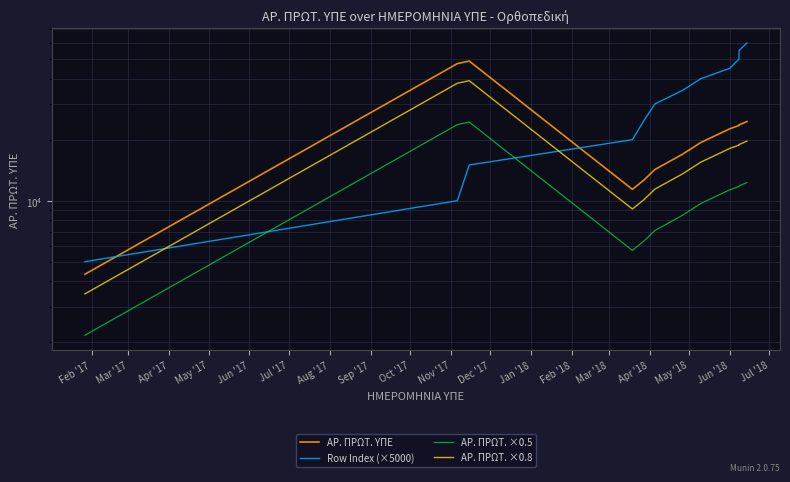

Reading left to right, what are all the values shown in this chart?

ΑΡ. ΠΡΩΤ. ΥΠΕ: 4337.0	47482.0	48865.0	11373.0	12684.0	14245.0	16940.0	19374.0	22637.0	23503.0	23658.0	24582.0
Row Index (×5000): 5000.0	10000.0	15000.0	20000.0	25000.0	30000.0	35000.0	40000.0	45000.0	50000.0	55000.0	60000.0
ΑΡ. ΠΡΩΤ. ×0.5: 2168.5	23741.0	24432.5	5686.5	6342.0	7122.5	8470.0	9687.0	11318.5	11751.5	11829.0	12291.0
ΑΡ. ΠΡΩΤ. ×0.8: 3469.6	37985.6	39092.0	9098.4	10147.2	11396.0	13552.0	15499.2	18109.6	18802.4	18926.4	19665.6